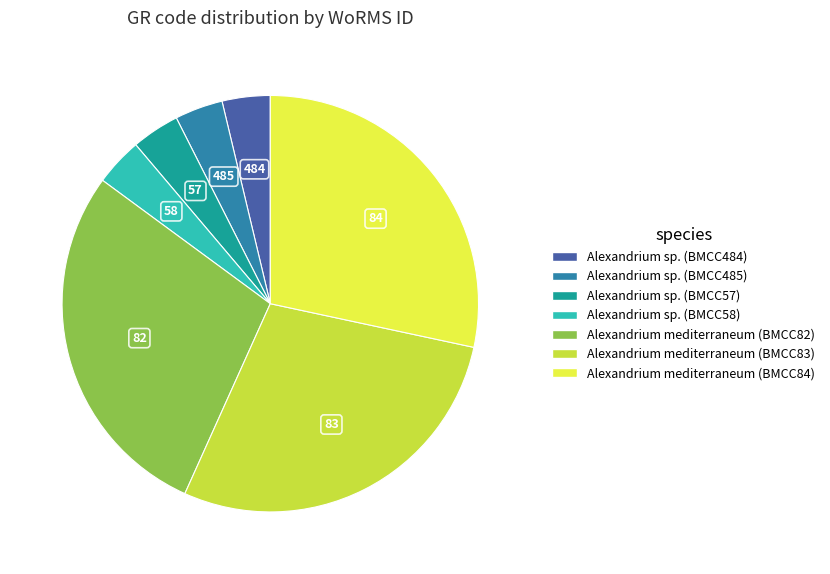

Is there any slice that represents more than half of the pie?

No